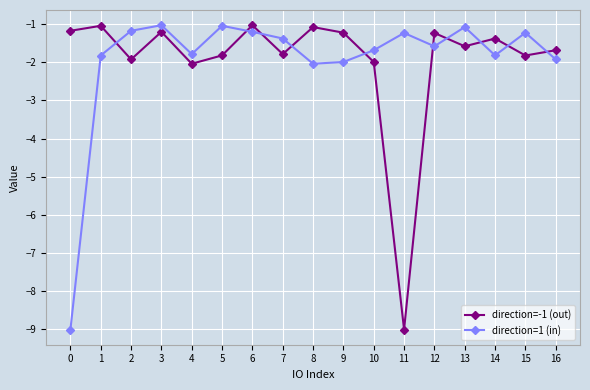

What is the average value of the direction=1 (in) series?

-1.9